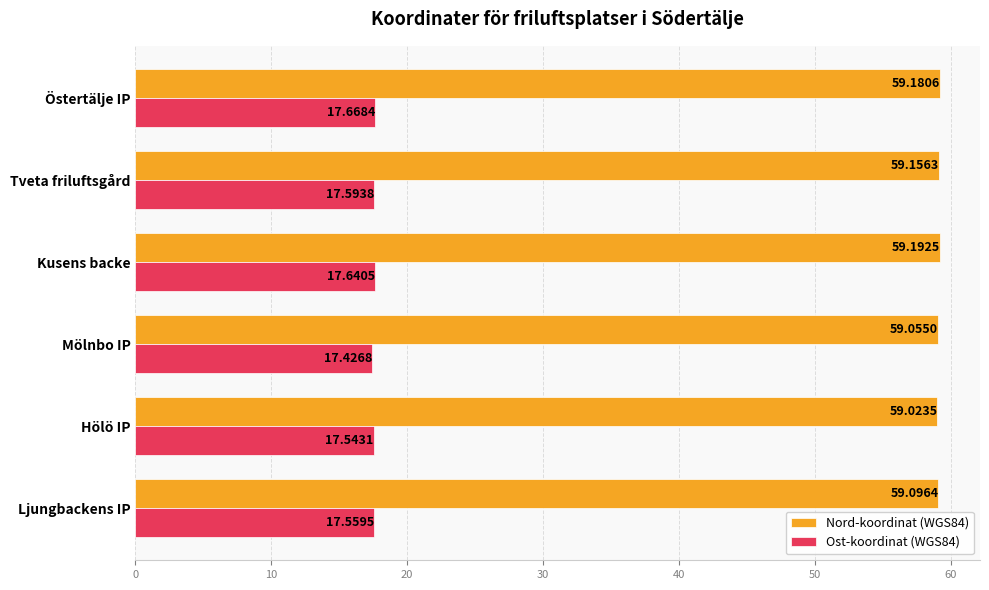

What is the spread (max minus min) of values at Kusens backe?

41.6